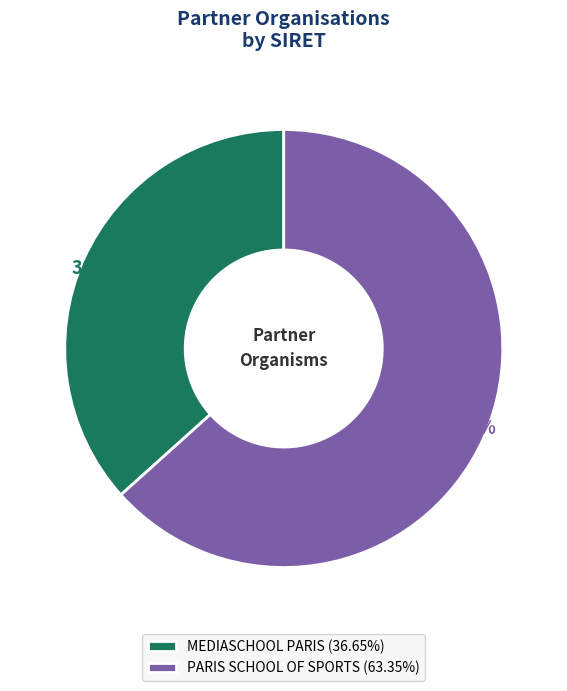

To the nearest percent, what is the difference between the largest and smallest slice percentages?

27%